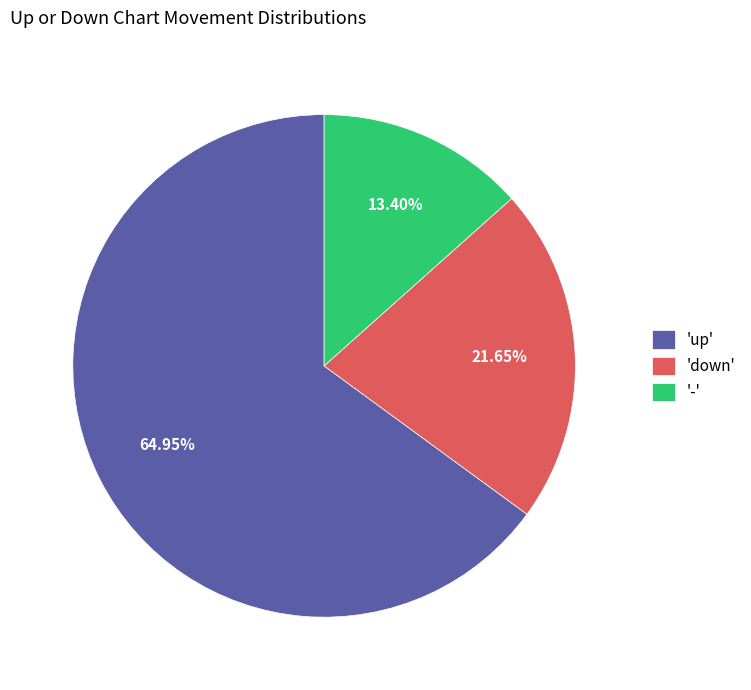

Does 'up' account for over 50% of the chart?

Yes